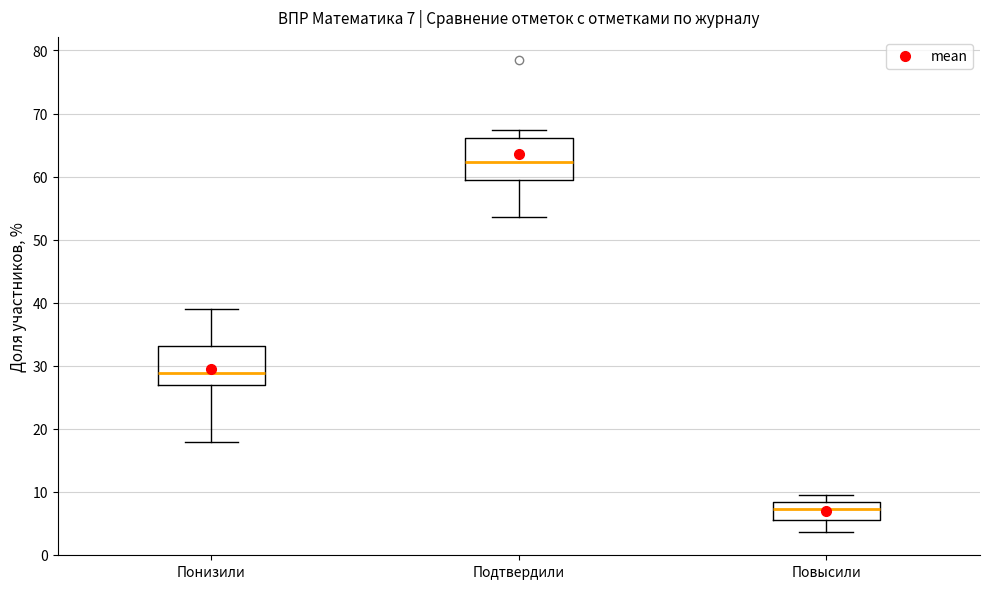

Which box has the lowest median line?

Повысили